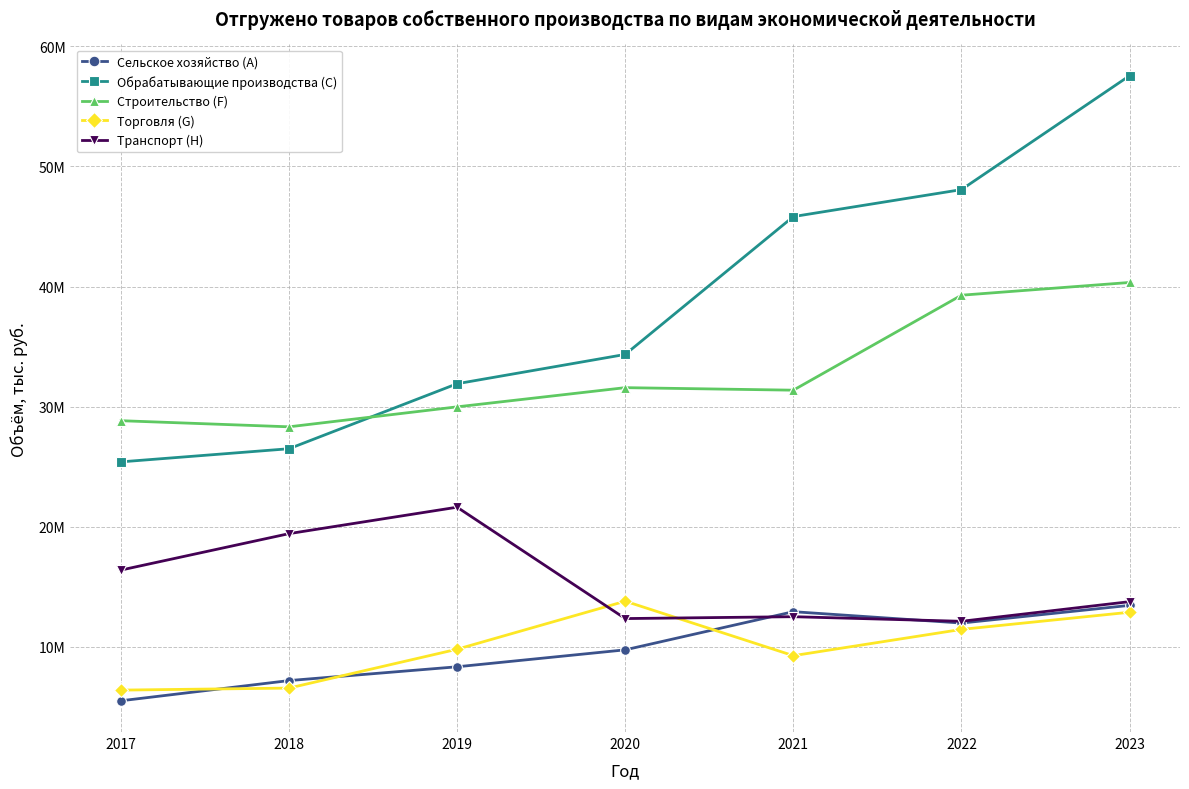

Does the chart have visible grid lines?

Yes